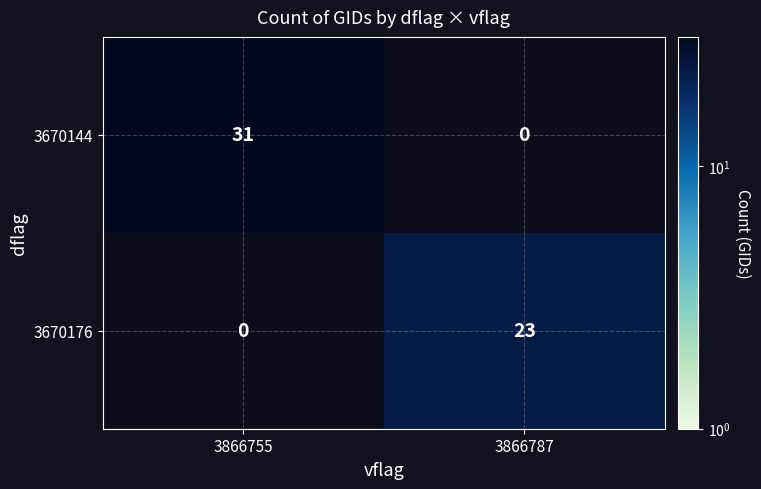

What is the spread (max minus min) of values at 3866755?

31